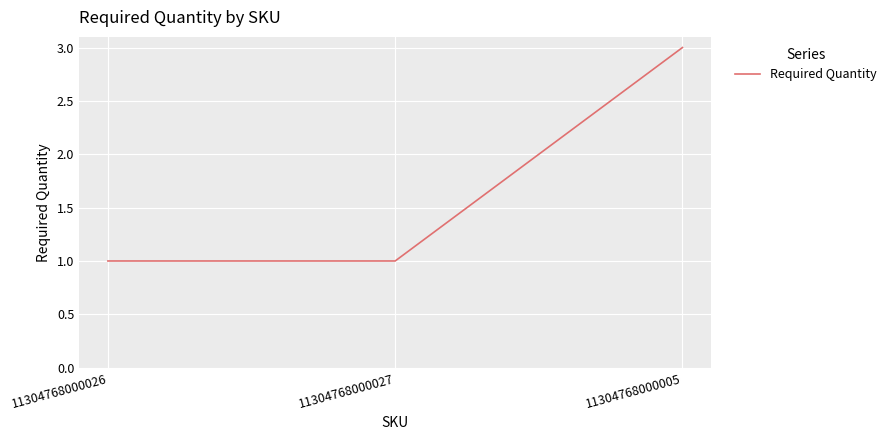

Reading left to right, extract all data points from this chart.

11304768000026=1	11304768000027=1	11304768000005=3